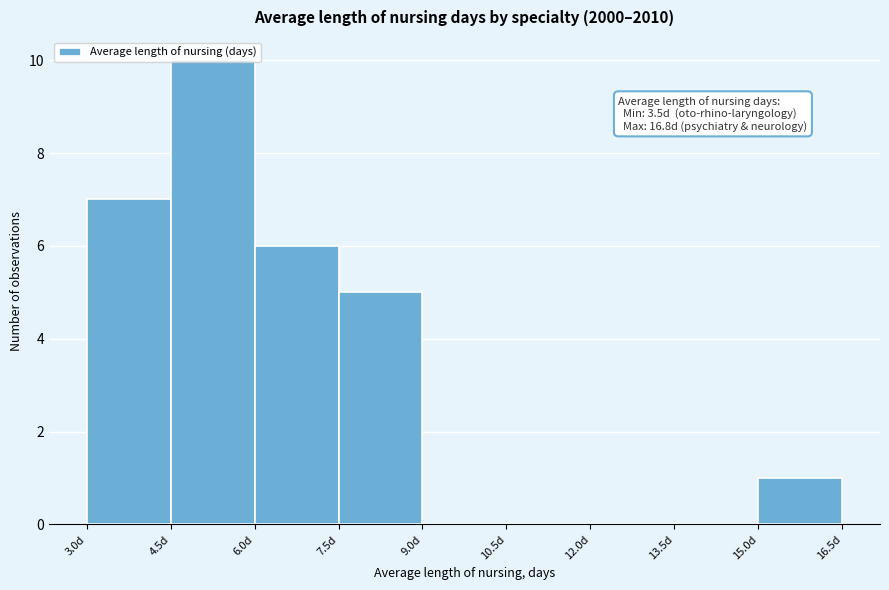

Which range on the x-axis has the tallest bar?

4.5 to 6.0